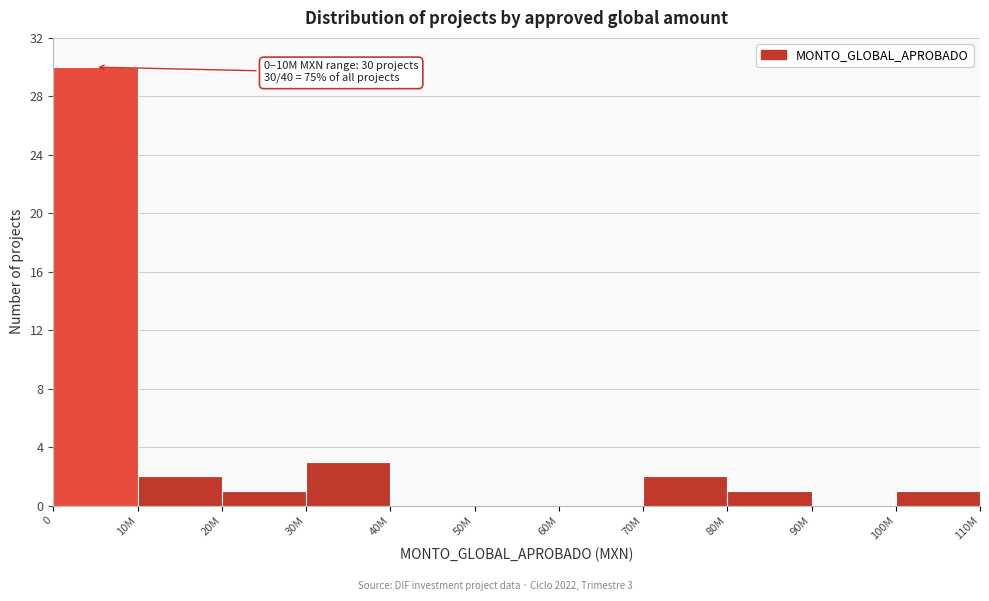

Reading right to left, transcribe all the data shown in this chart.

100M=1	90M=0	80M=1	70M=2	60M=0	50M=0	40M=0	30M=3	20M=1	10M=2	0=30